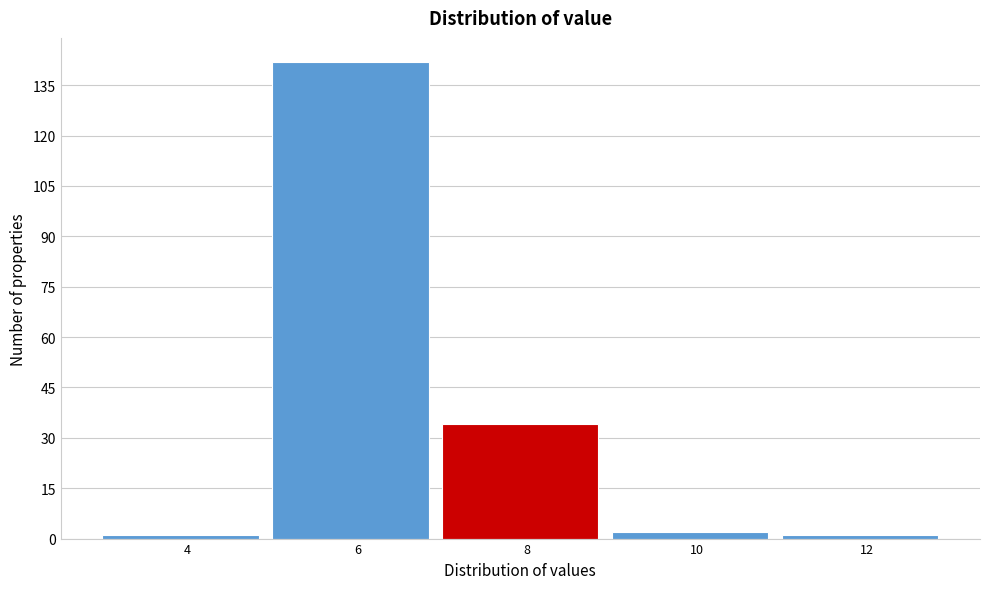

Reading right to left, transcribe all the data shown in this chart.

12=1	10=2	8=34	6=142	4=1